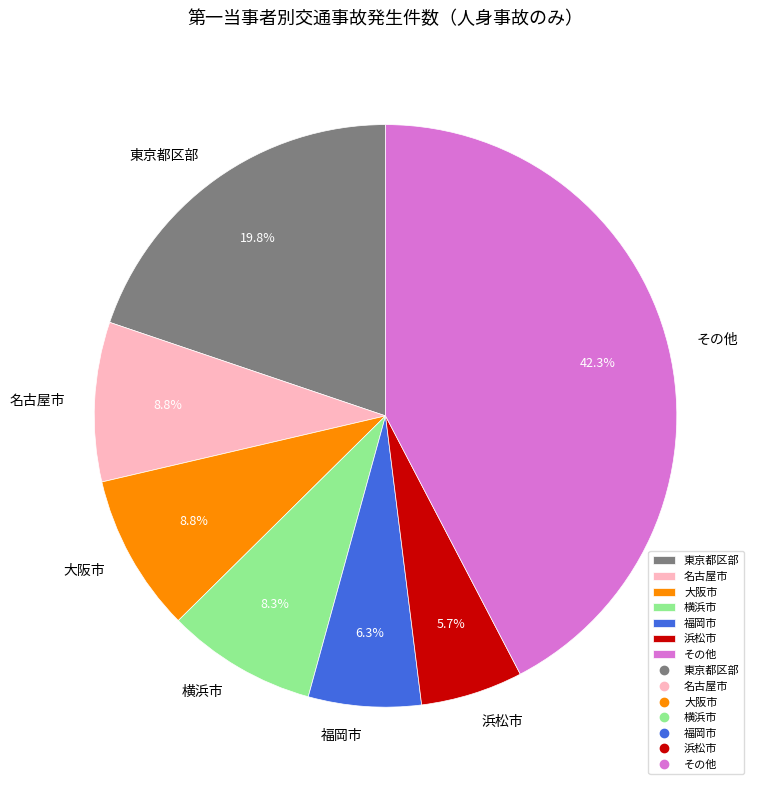

Do 横浜市 and 東京都区部 together represent more than half of the pie?

No